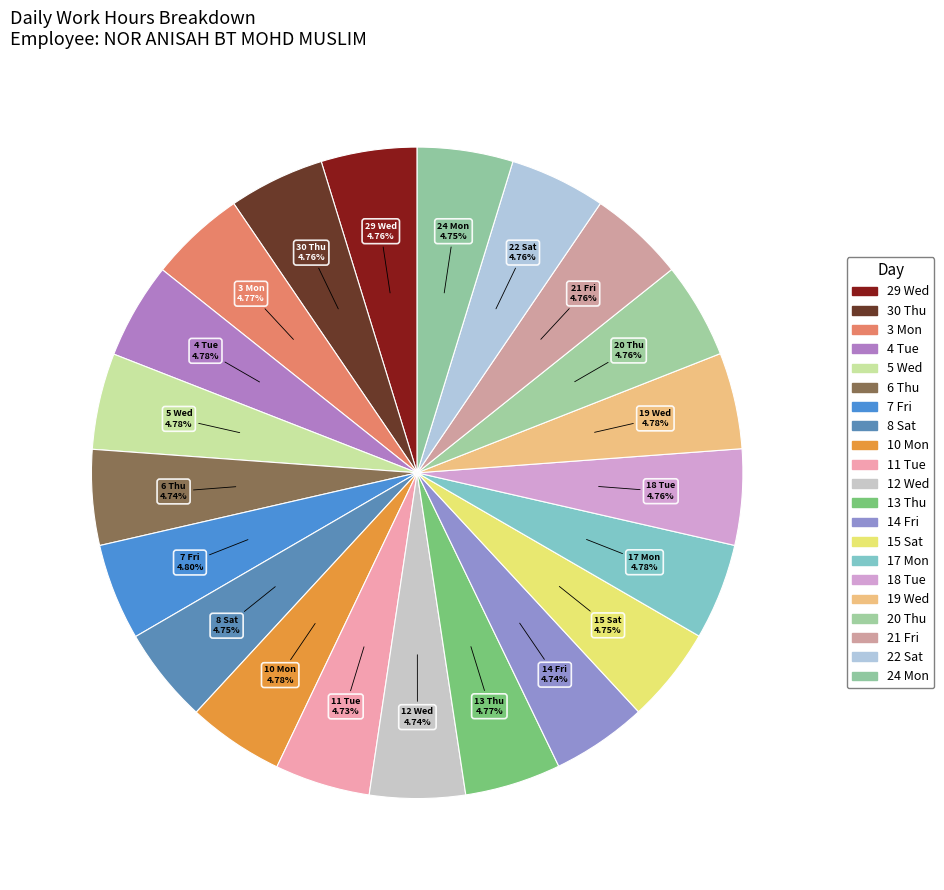

How many segments does this pie chart have?

21